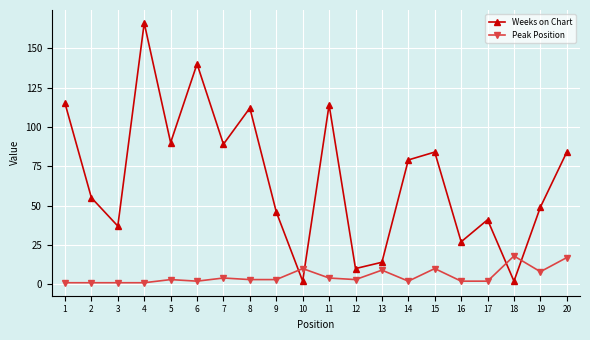

What is the greatest value displayed?

166